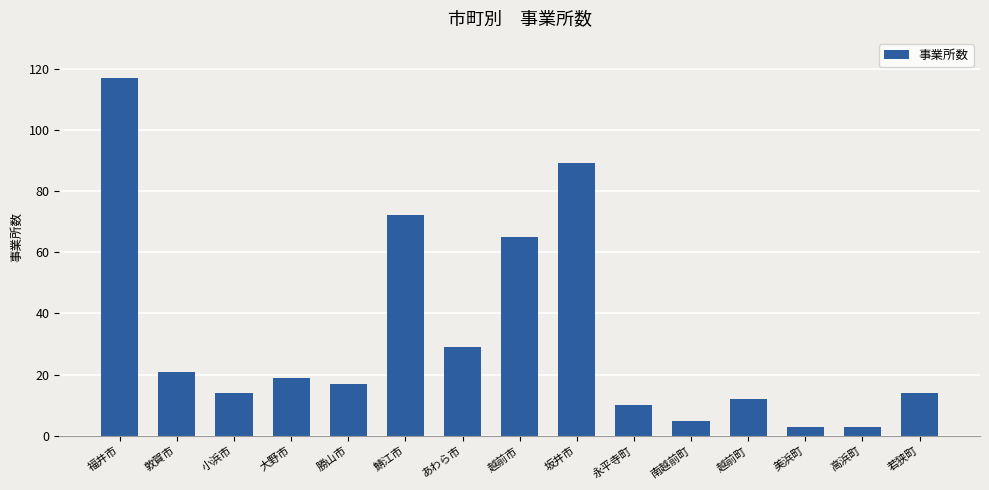

How many categories are shown in the chart?

15